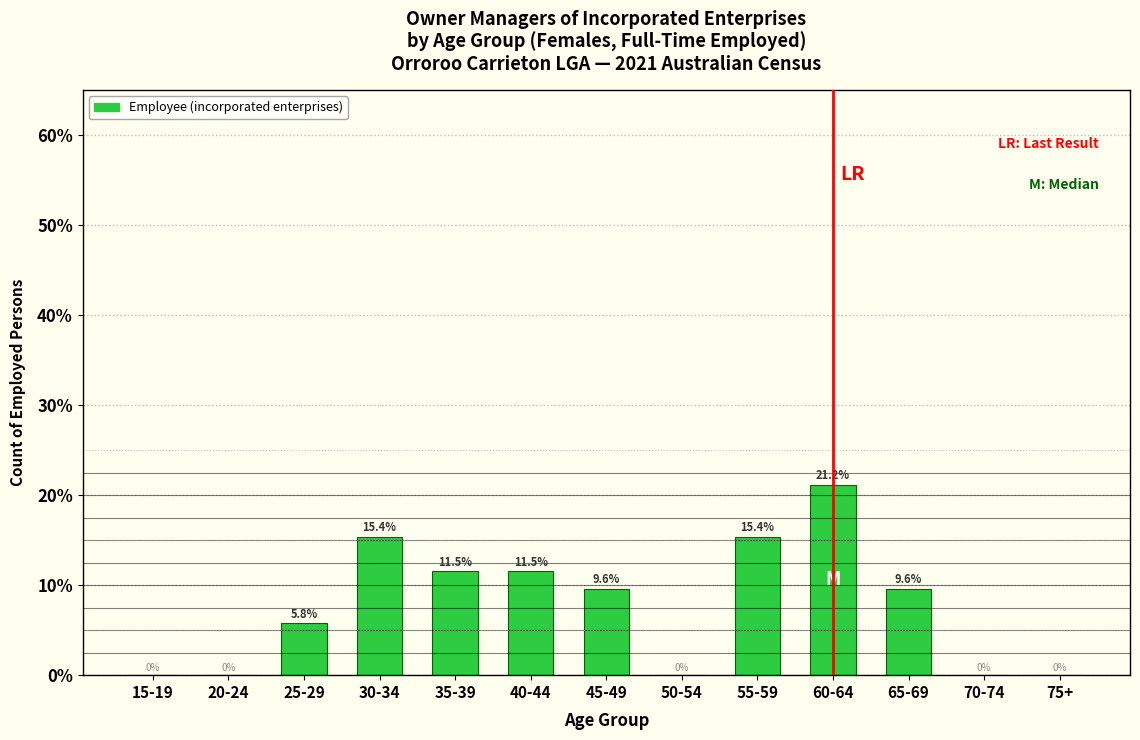

Reading left to right, what are all the values shown in this chart?

15-19=0.0	20-24=0.0	25-29=5.8	30-34=15.4	35-39=11.5	40-44=11.5	45-49=9.6	50-54=0.0	55-59=15.4	60-64=21.2	65-69=9.6	70-74=0.0	75+=0.0